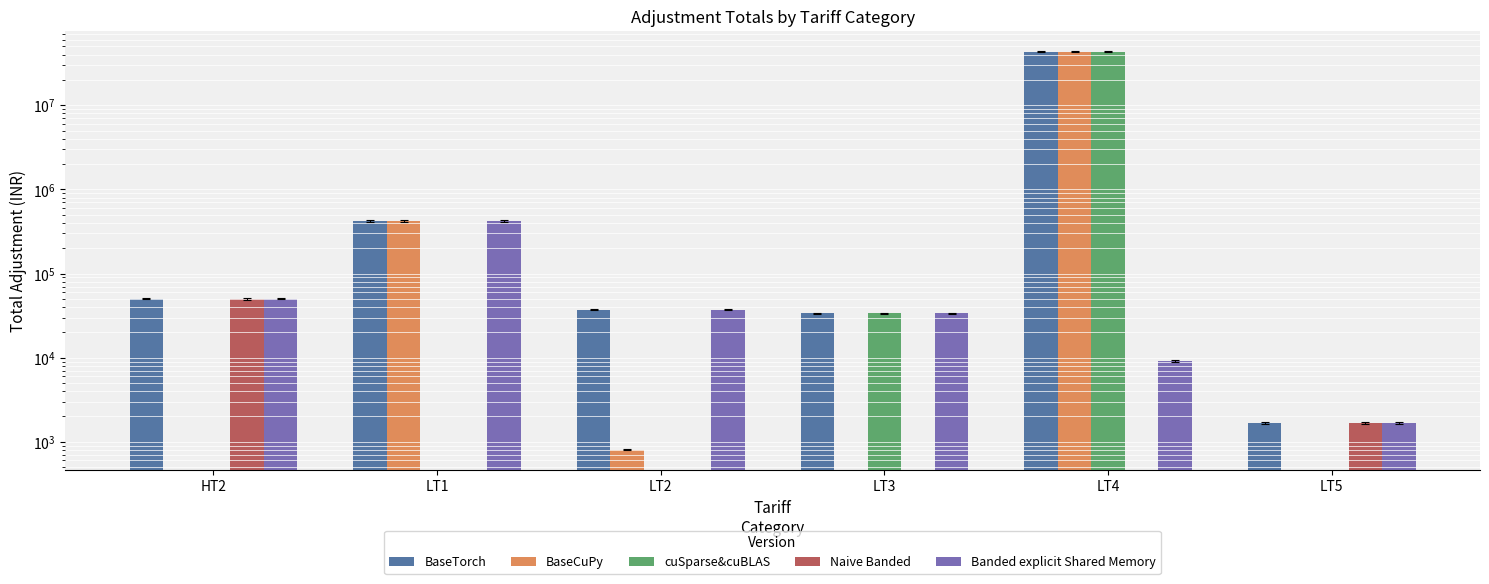

What are all the series names shown in the legend?

BaseTorch, BaseCuPy, cuSparse&cuBLAS, Naive Banded, Banded explicit Shared Memory